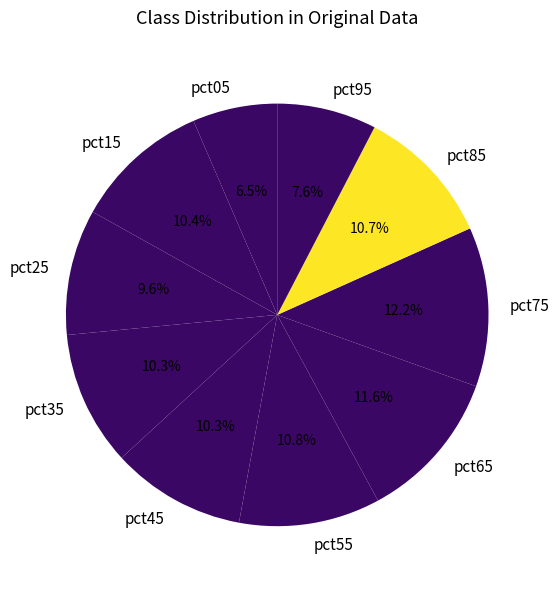

How many slices are in this pie chart?

10